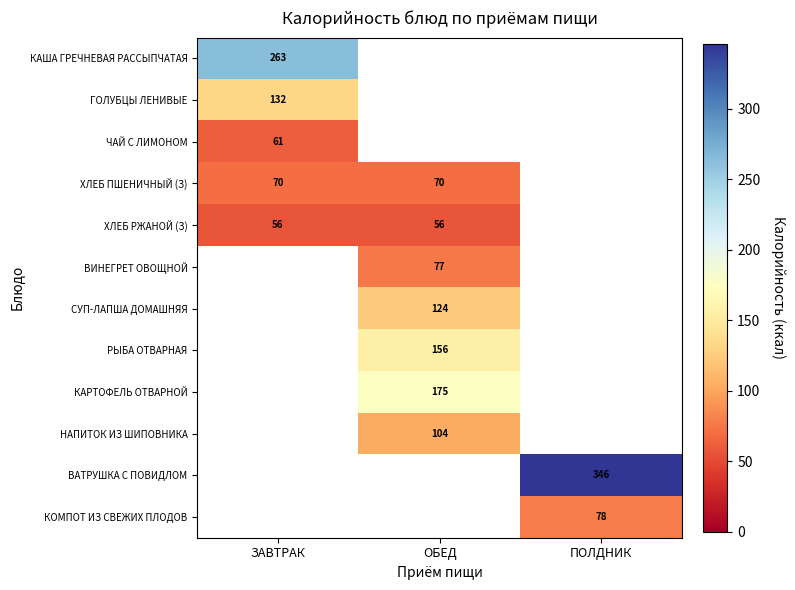

What is the sum of the ХЛЕБ ПШЕНИЧНЫЙ (З) values at ОБЕД and ЗАВТРАК?

140